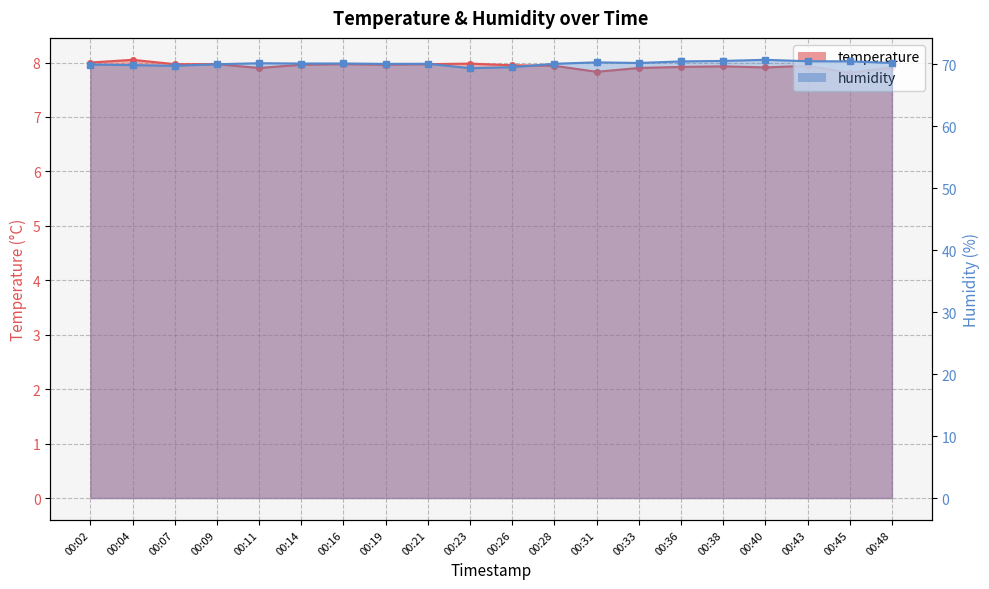

The value of temperature at 00:23 is 11.0. True or false?

False